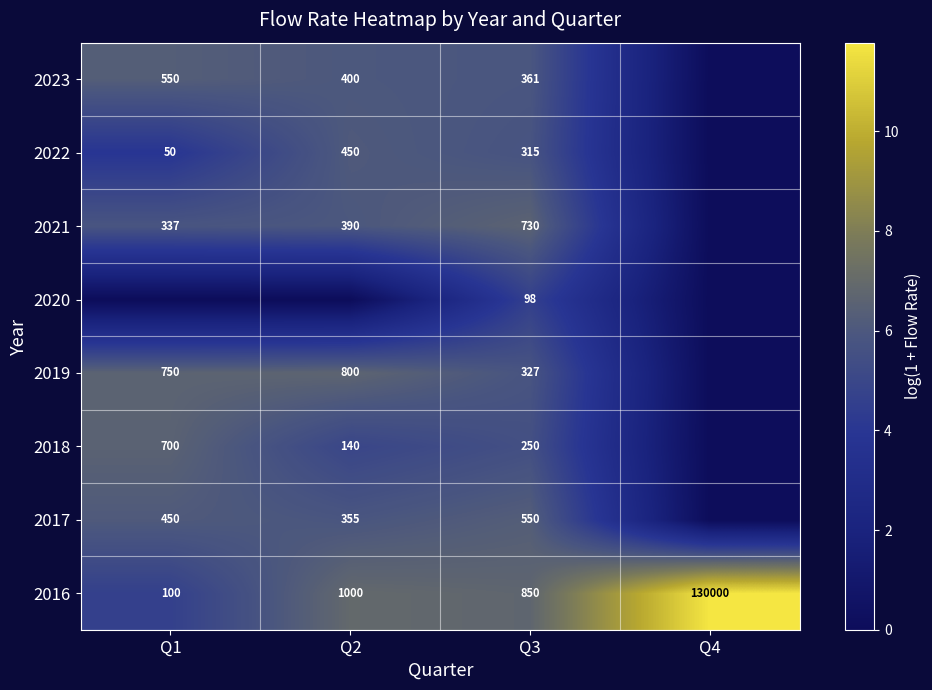

Is the value of 2016 at Q4 greater than the value of 2021 at Q3?

Yes